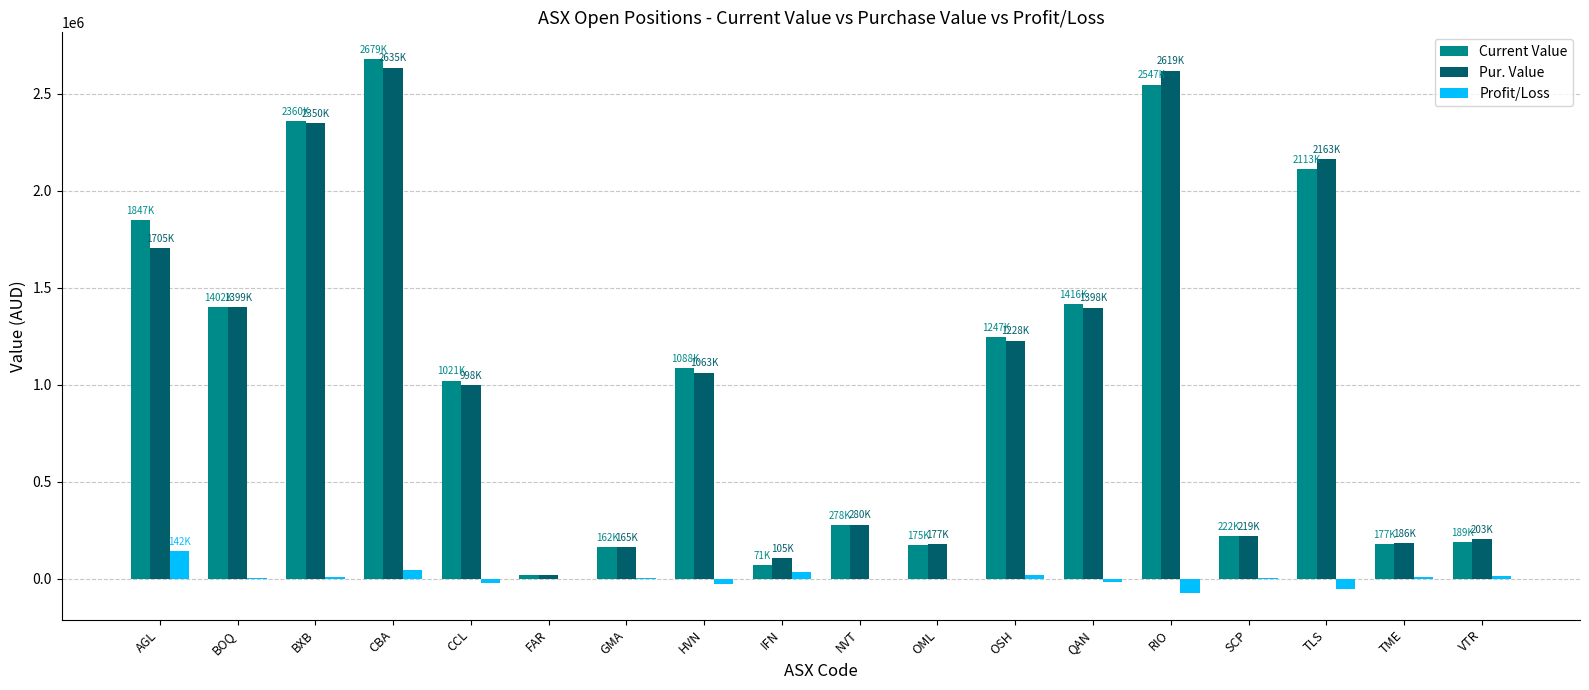

Is the value of Current Value at BXB greater than the value of Pur. Value at IFN?

Yes